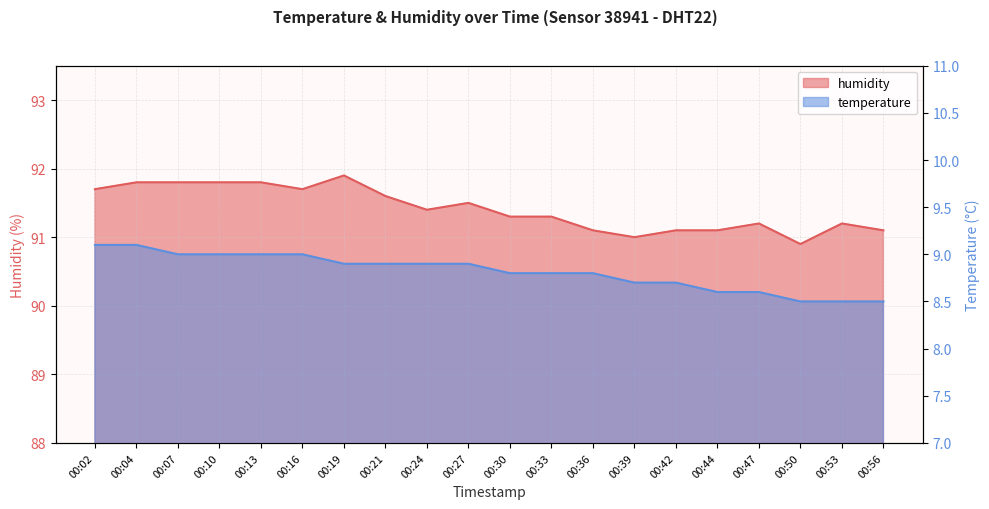

At which category does the chart reach its minimum across all series?

00:50